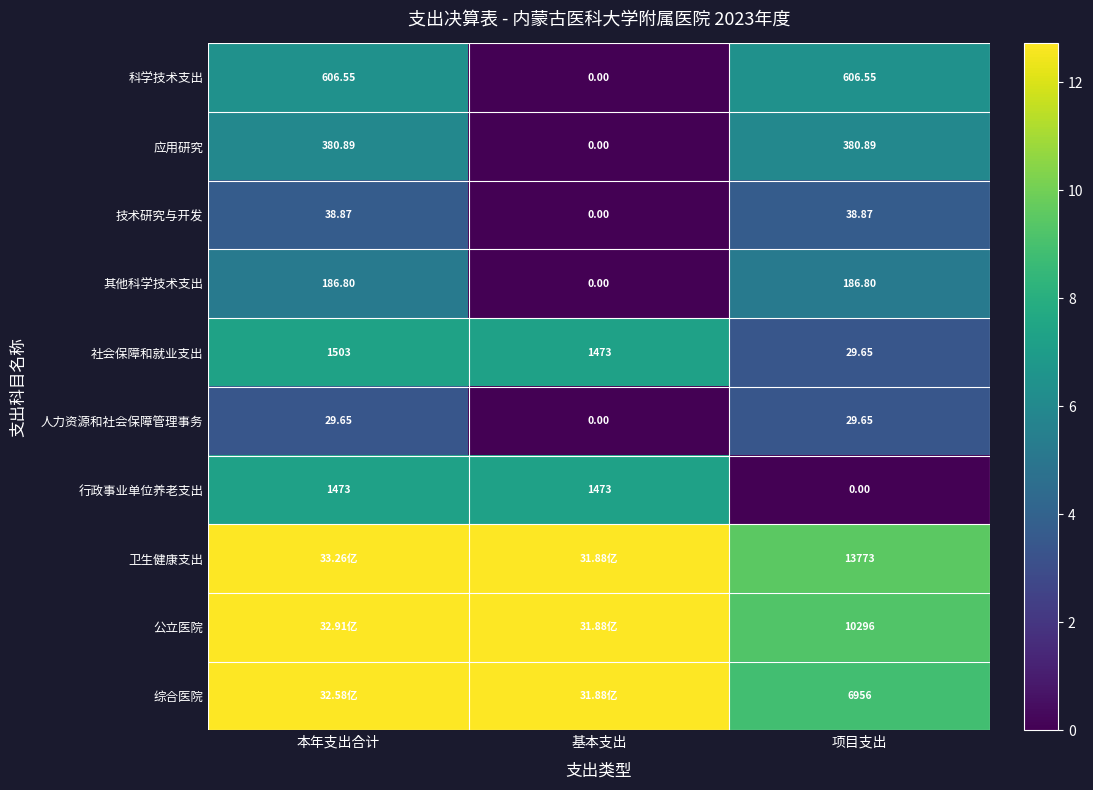

Where does the 应用研究 series first go above 380?

本年支出合计